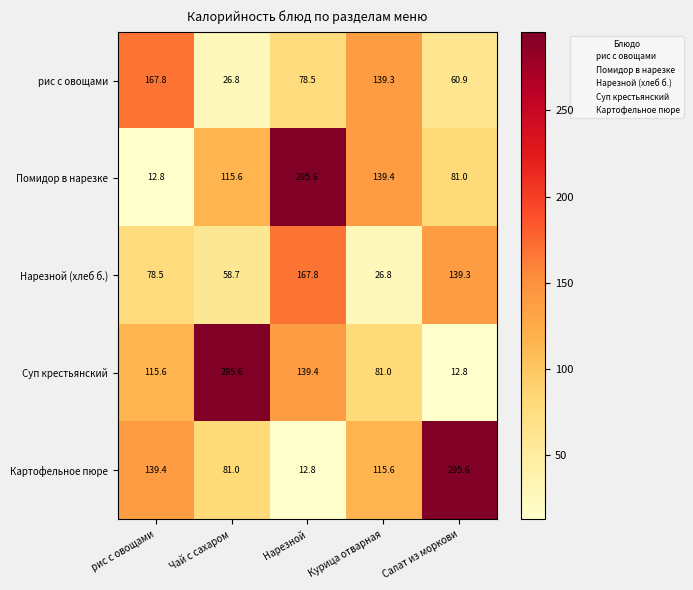

At which label does Помидор в нарезке first exceed 115?

Чай с сахаром